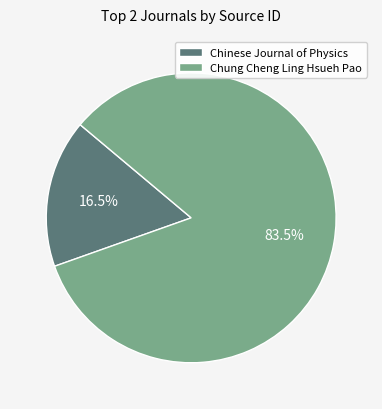

Which category has the biggest portion of the pie?

Chung Cheng Ling Hsueh Pao